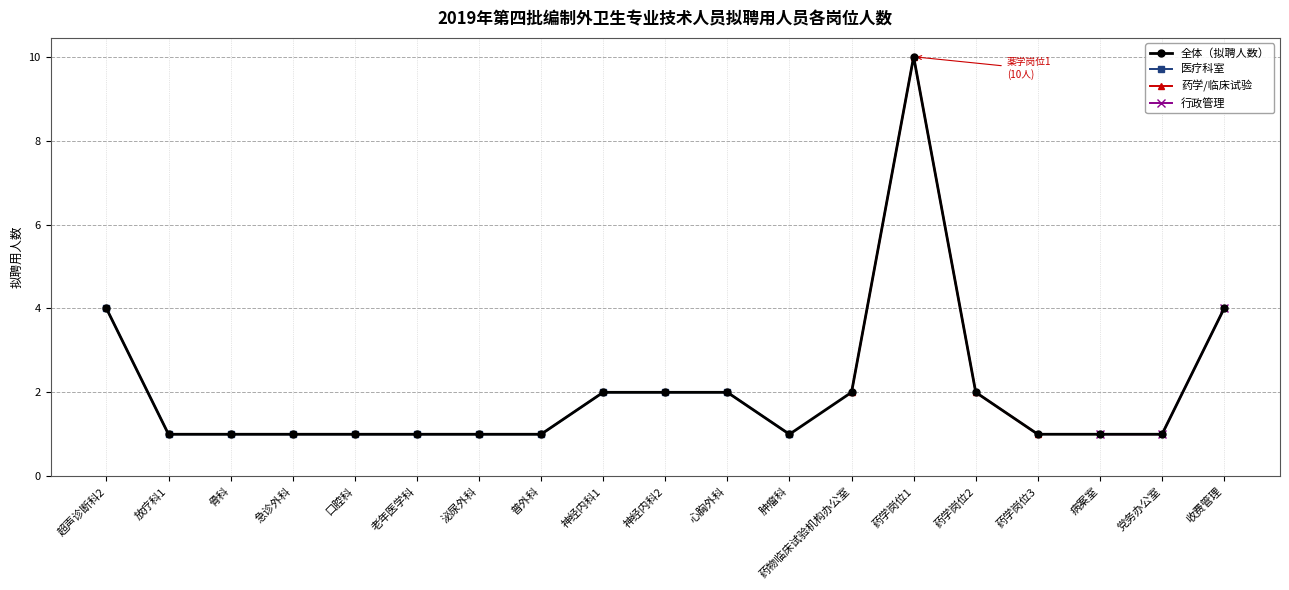

What are all the series names shown in the legend?

全体（拟聘人数）, 医疗科室, 药学/临床试验, 行政管理